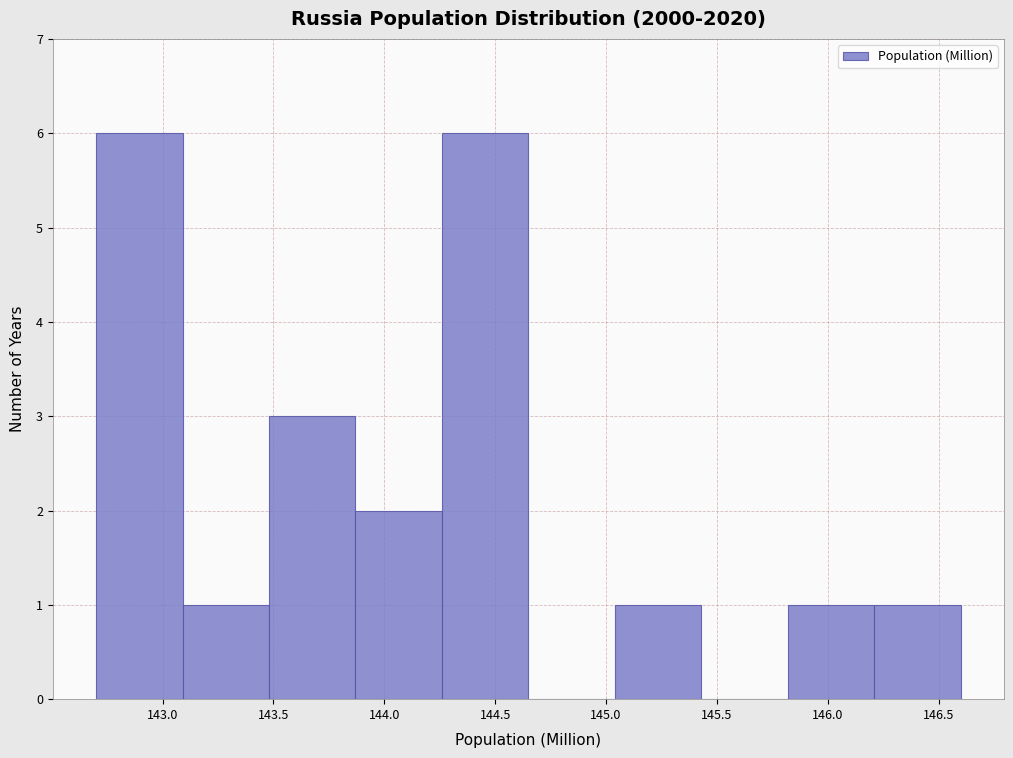

Reading left to right, transcribe this chart: for each bar, give the range it covers on the x-axis and its height. Neither the bar edges nor the heights are printed on the chart, so give them approximately, as read against the axes.

142.70 to 143.09: 6
143.09 to 143.48: 1
143.48 to 143.87: 3
143.87 to 144.26: 2
144.26 to 144.65: 6
144.65 to 145.04: 0
145.04 to 145.43: 1
145.43 to 145.82: 0
145.82 to 146.21: 1
146.21 to 146.60: 1